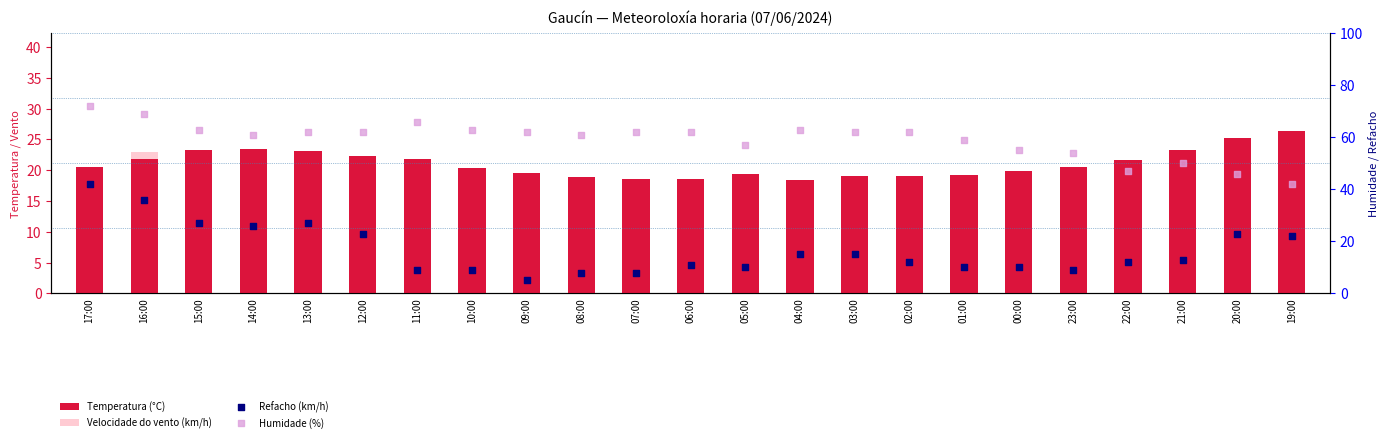

At which category is the sum across all series the highest?

17:00